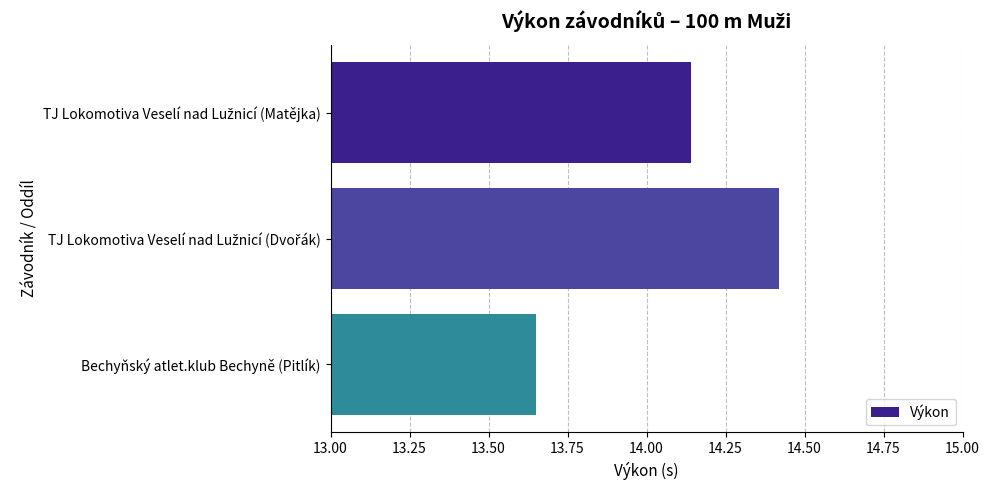

Count the values in the range 13 to 14.

1